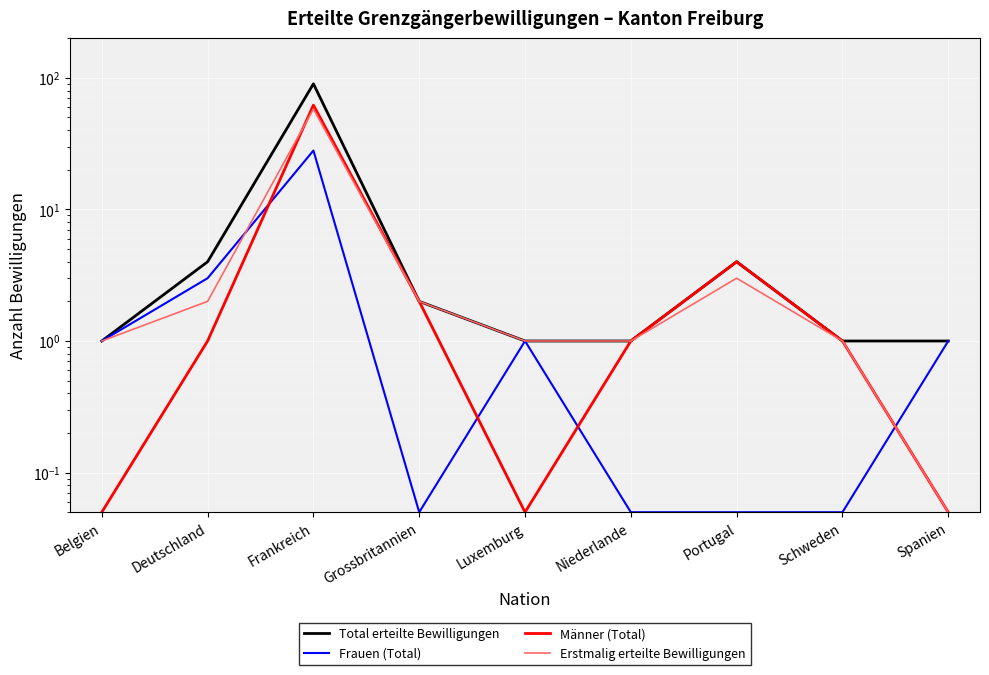

The Männer (Total) series shows 35.0 at Frankreich. True or false?

False